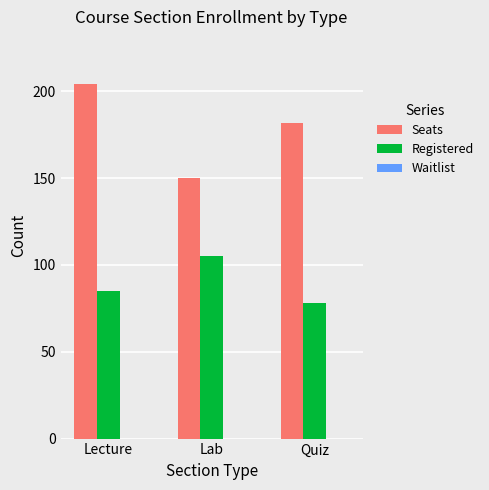

How many Seats values are between 150 and 204?

3